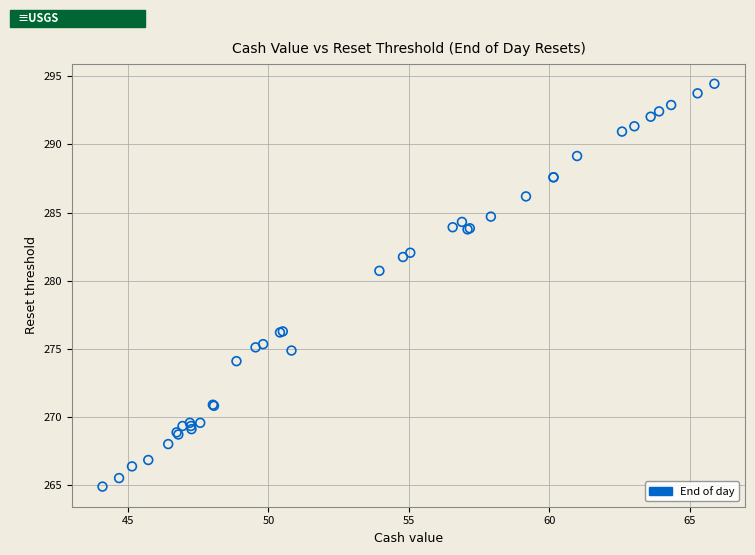

What Y value in the scatter plot is closest to 279?

280.7